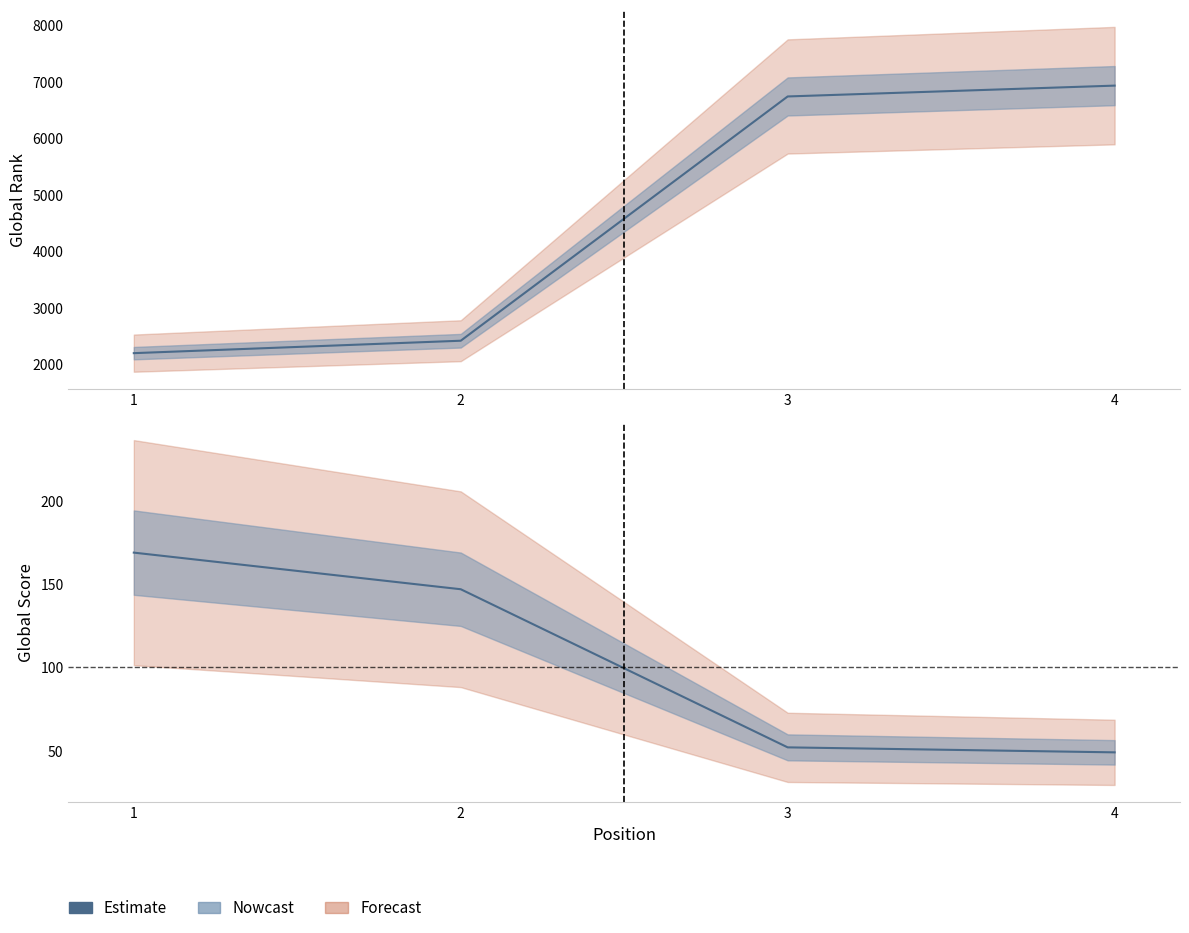

At which category does the chart reach its peak across all series?

4